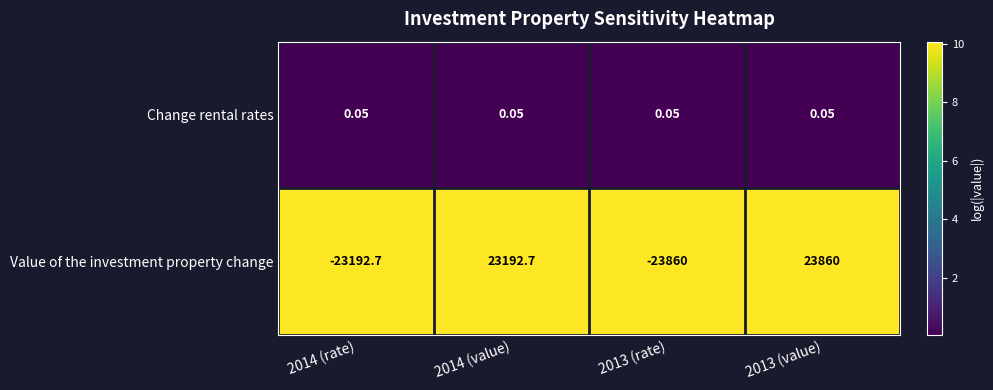

Rank the series by their maximum value, from lowest to highest.

Change rental rates, Value of the investment property change